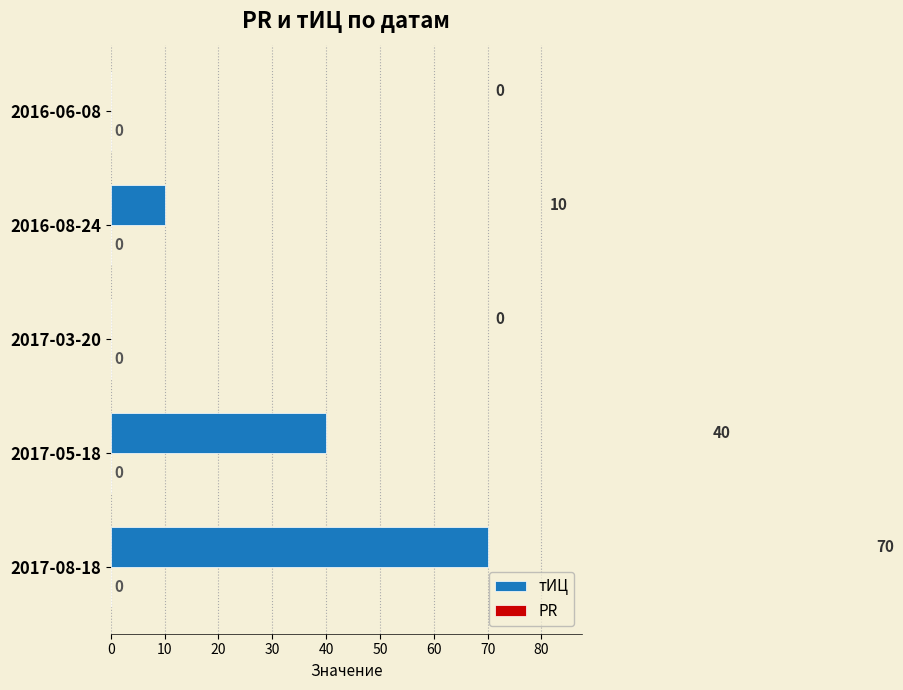

What is the change in value from 2017-08-18 to 2017-05-18?

-30